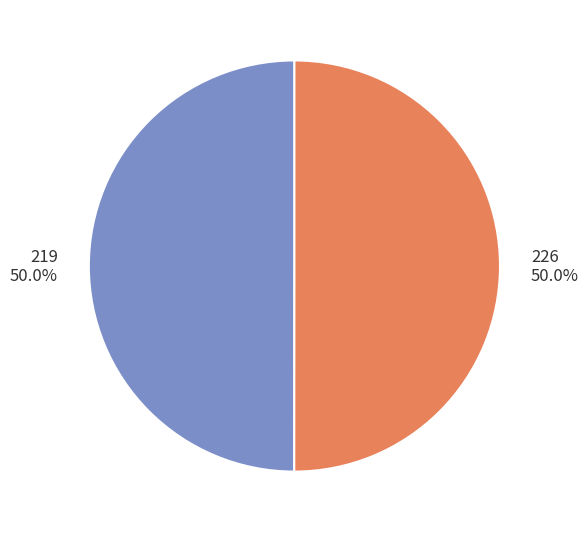

How much of the chart is everything except 226?

50.0%